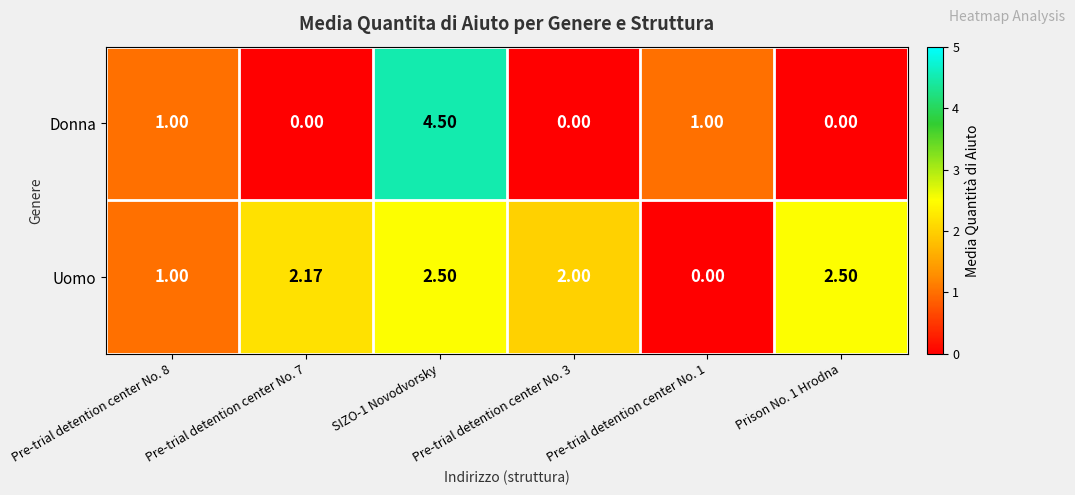

Is the value of Donna at Prison No. 1 Hrodna greater than the value of Uomo at Pre-trial detention center No. 8?

No